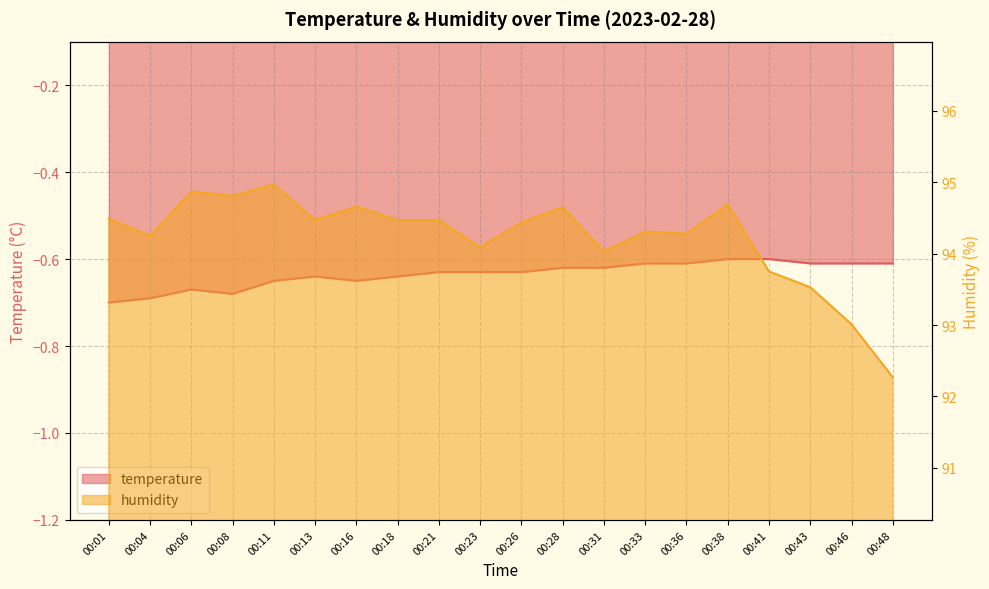

Rank the series by their average value, from lowest to highest.

temperature, humidity